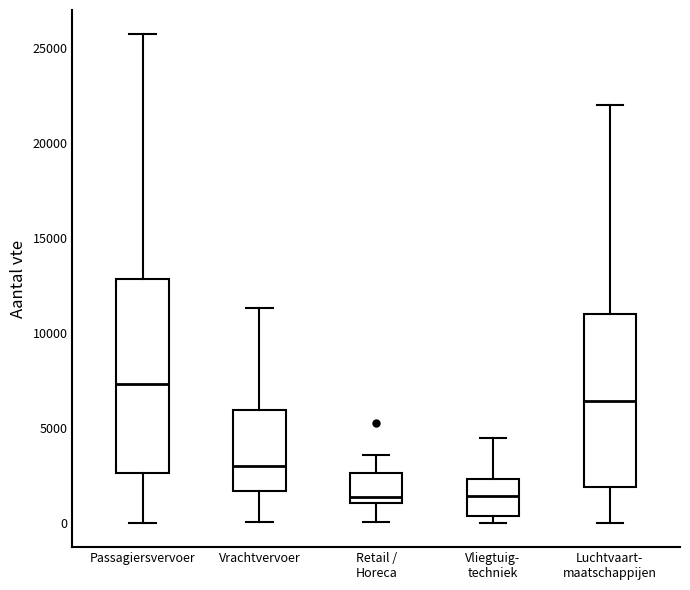

Which box is the tallest, from its lower edge to its upper edge?

Passagiersvervoer